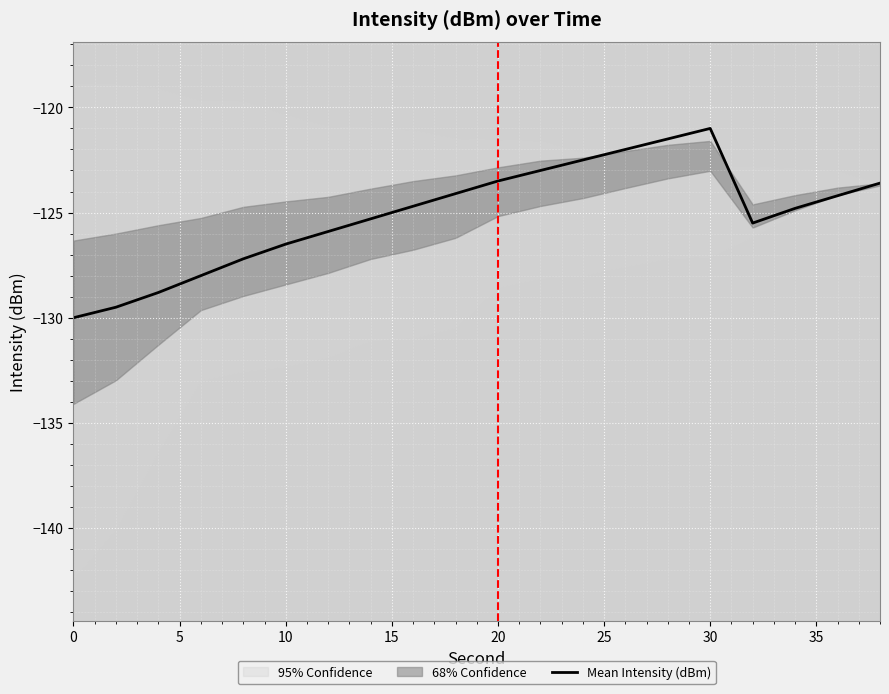

What is the maximum value for Mean Intensity (dBm)?

-121.0